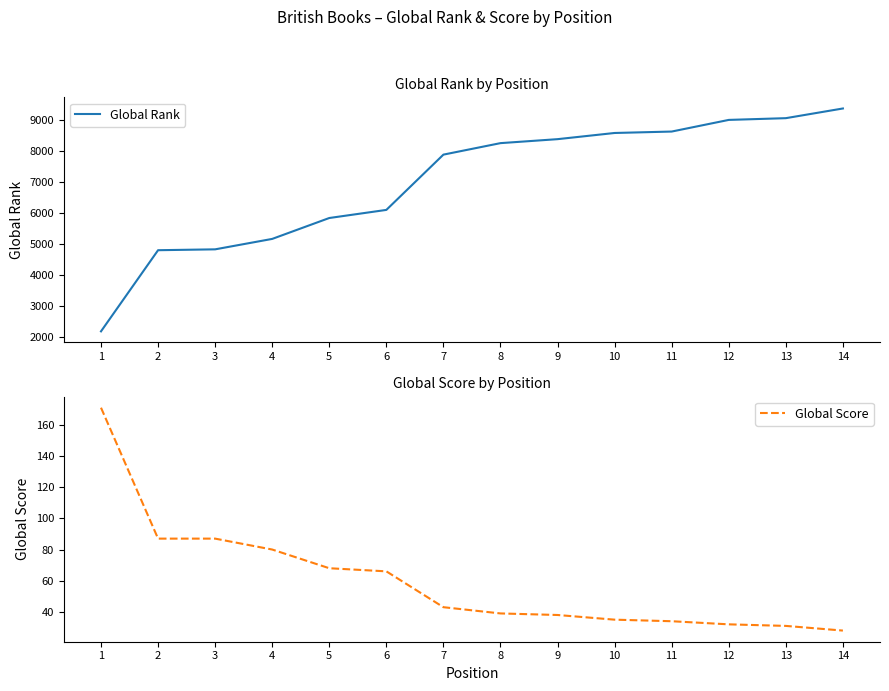

True or false: Global Rank and Global Score cross at least once.

False